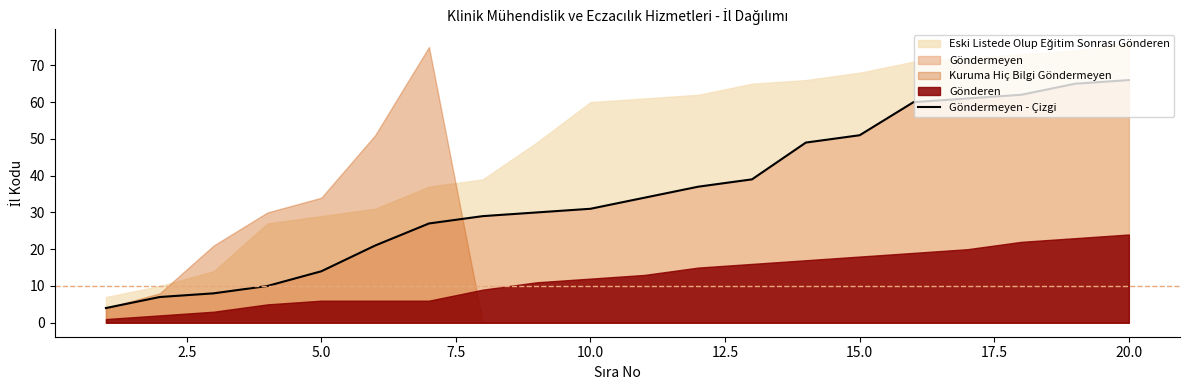

What is the value of the 6th point from the left?

21